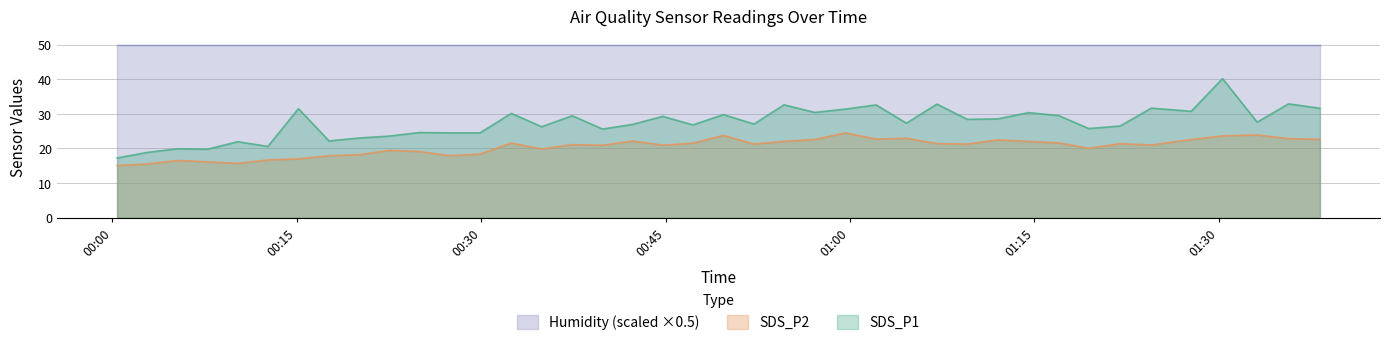

What is the label of the 38th point from the left?

2021/08/11 01:33:07